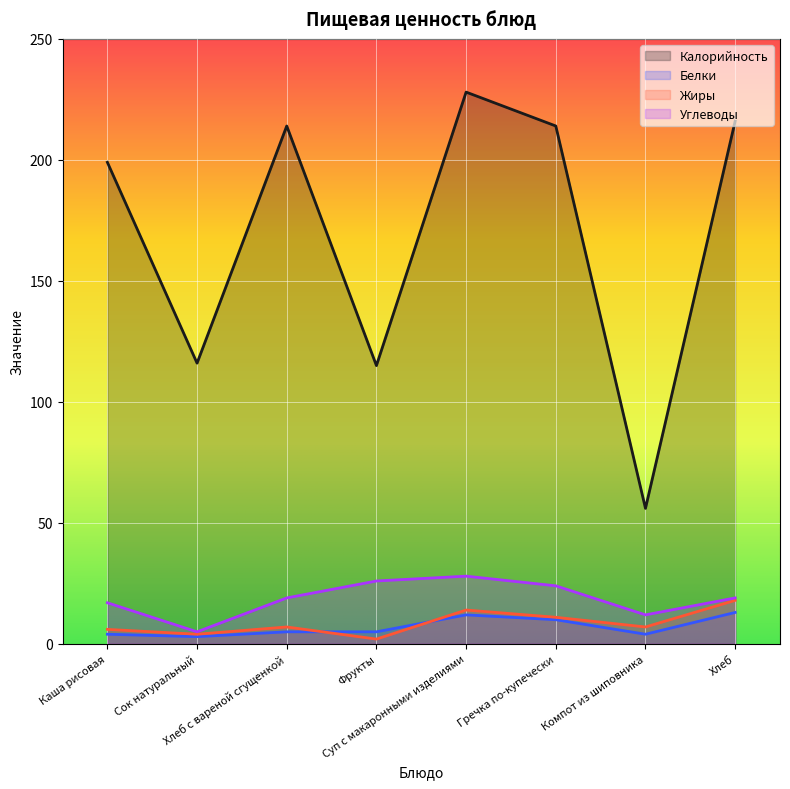

Is the value of Белки at Фрукты greater than the value of Калорийность at Гречка по-купечески?

No